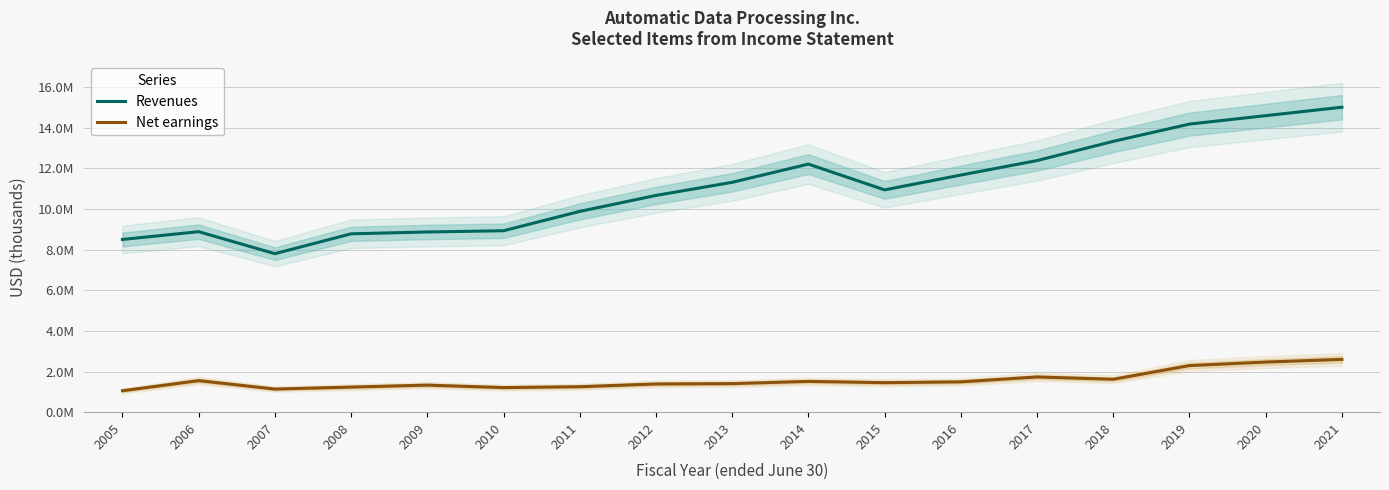

In Net earnings, how many points are lower than both neighbors (excluding endpoints)?

4